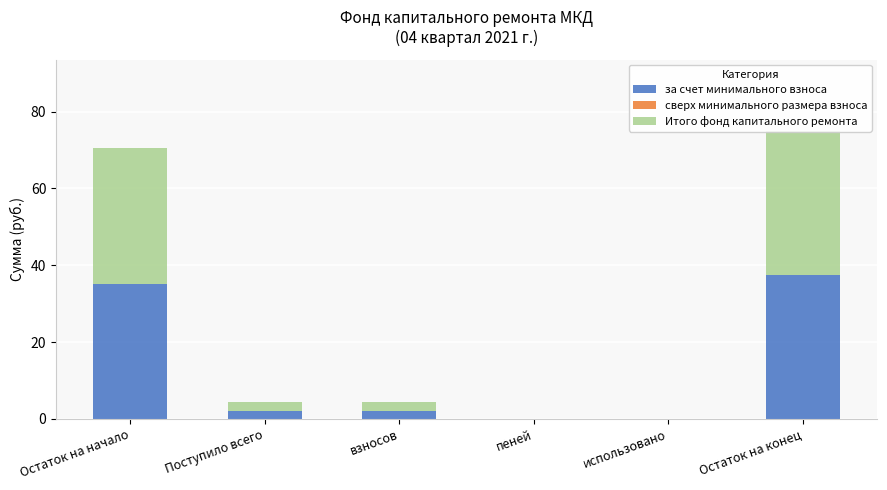

Which category has the highest value in the Итого фонд капитального ремонта series?

Остаток на конец